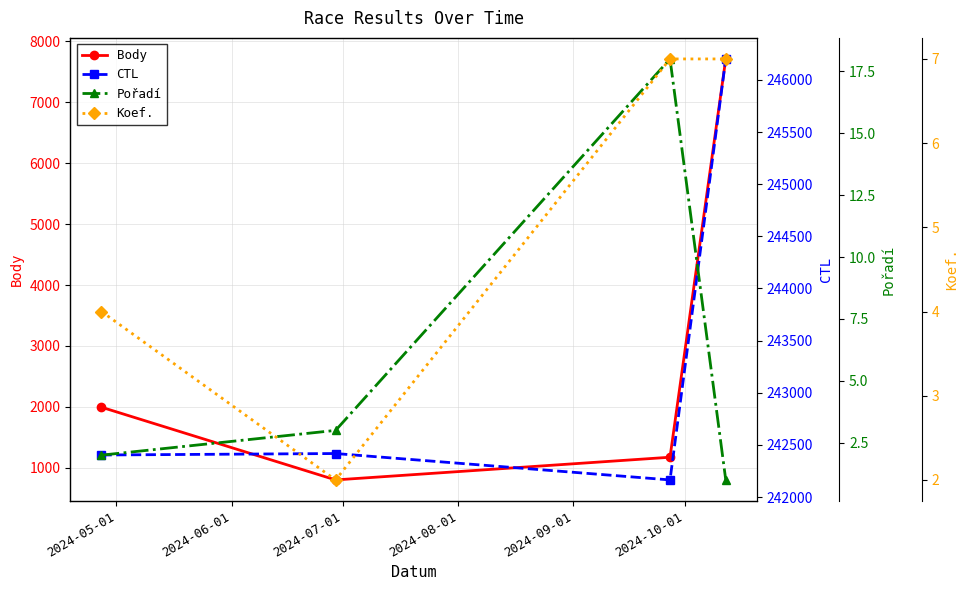

What are all the series names shown in the legend?

Body, CTL, Pořadí, Koef.